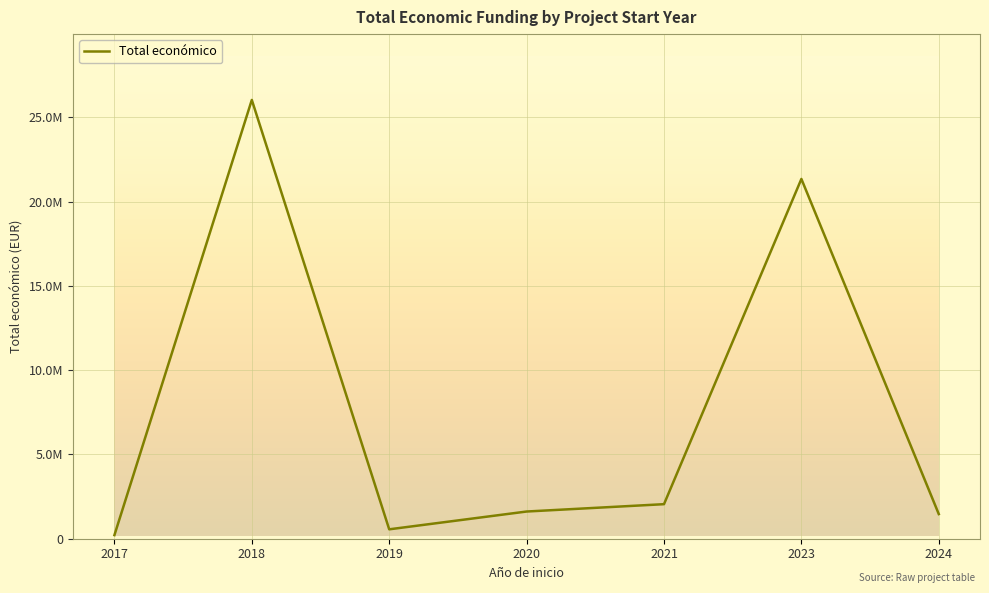

Does the chart have visible grid lines?

Yes